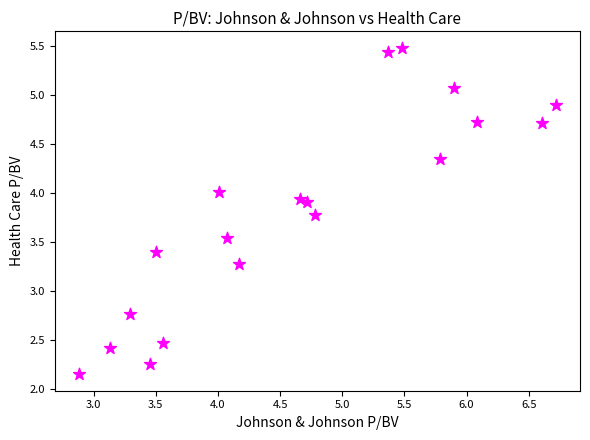

What is the range of X values (max minus min)?

3.8